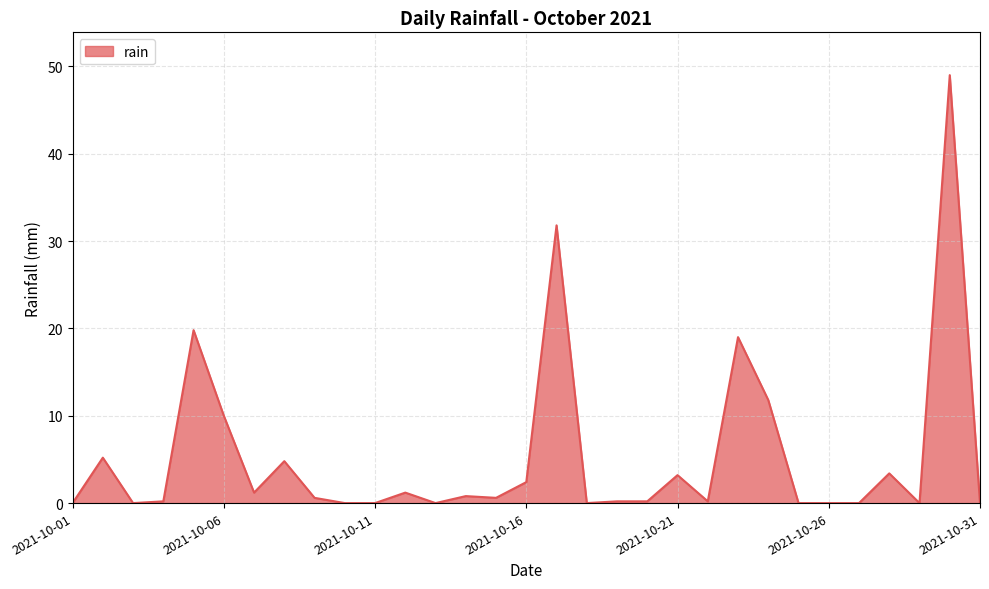

What is the maximum value shown in the chart?

49.0